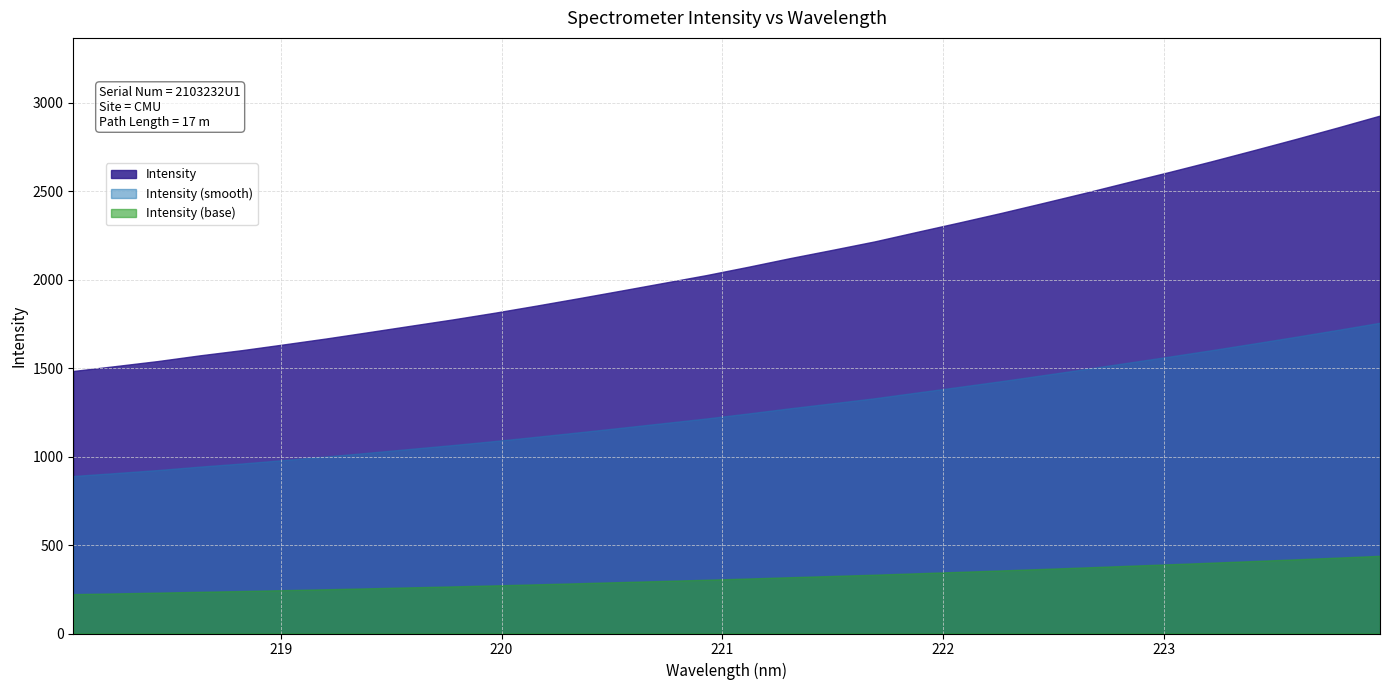

True or false: the data shows 1032.4 at 223.2172.

False